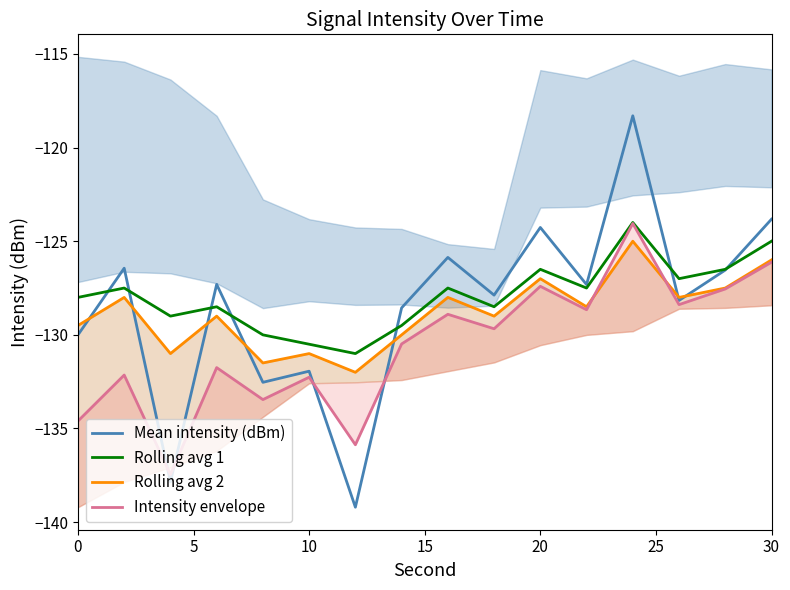

What is the sum of all Mean intensity (dBm) values?

-2056.0